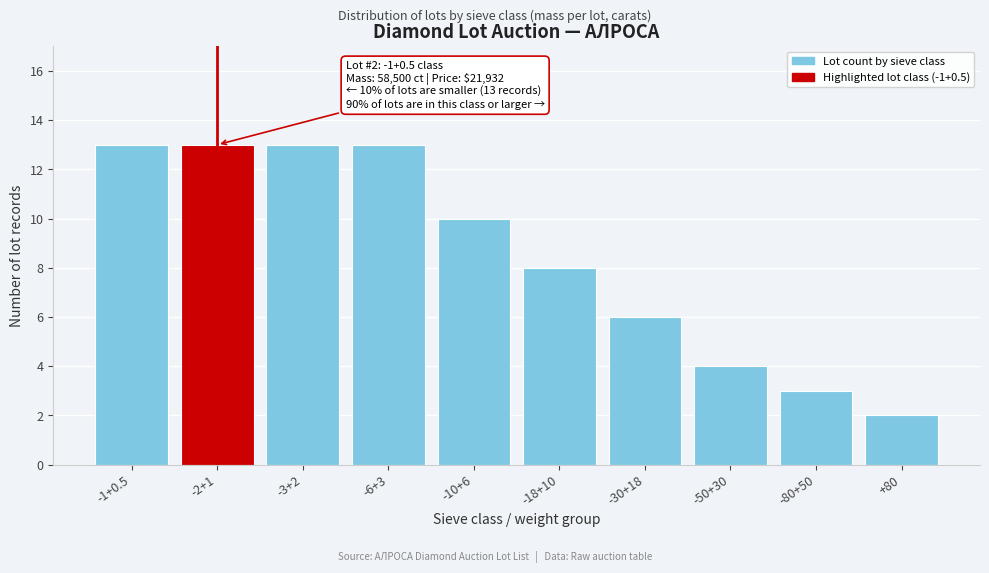

Reading right to left, transcribe all the data shown in this chart.

+80=2	-80+50=3	-50+30=4	-30+18=6	-18+10=8	-10+6=10	-6+3=13	-3+2=13	-2+1=13	-1+0.5=13